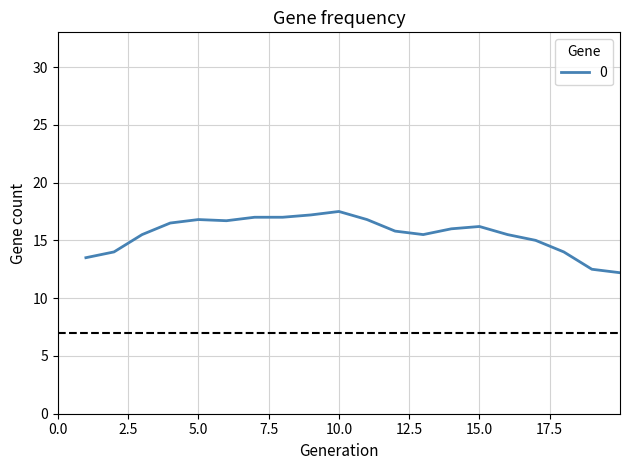

What is the difference between the maximum and minimum values?

5.3